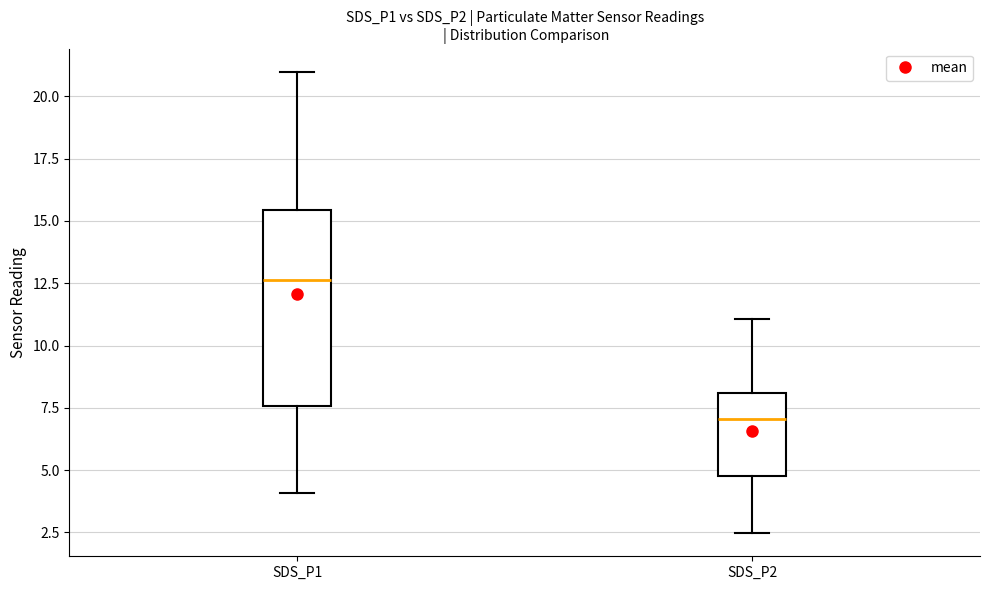

Reading left to right, transcribe this box plot: for each box, give where its median line is, the range the box spans, and where its two whiskers end, as read against the y-axis. The values are not printed on the chart, so give them approximately, as read against the axis.

SDS_P1: median 12.5, box 7.5 to 15.5, whiskers 4.0 to 21.0
SDS_P2: median 7.0, box 4.5 to 8.0, whiskers 2.5 to 11.0